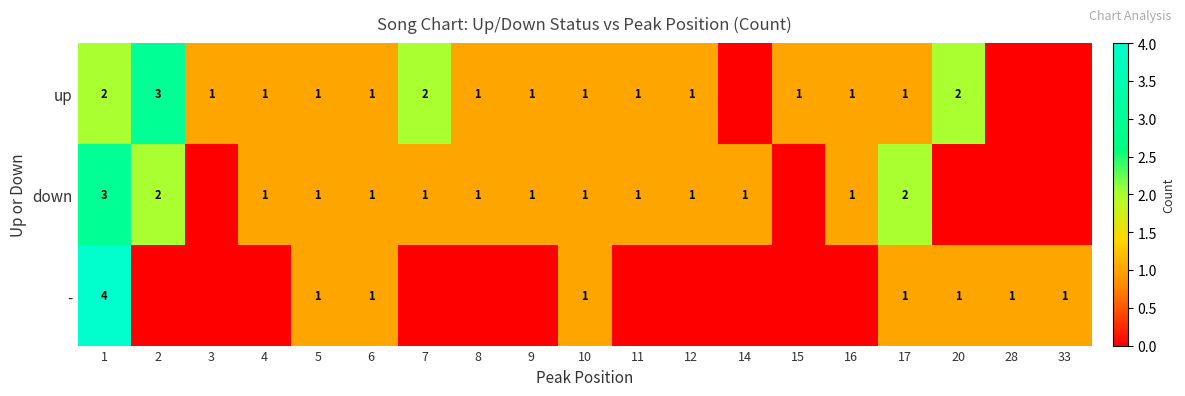

What is the total value across all series at 5?

3